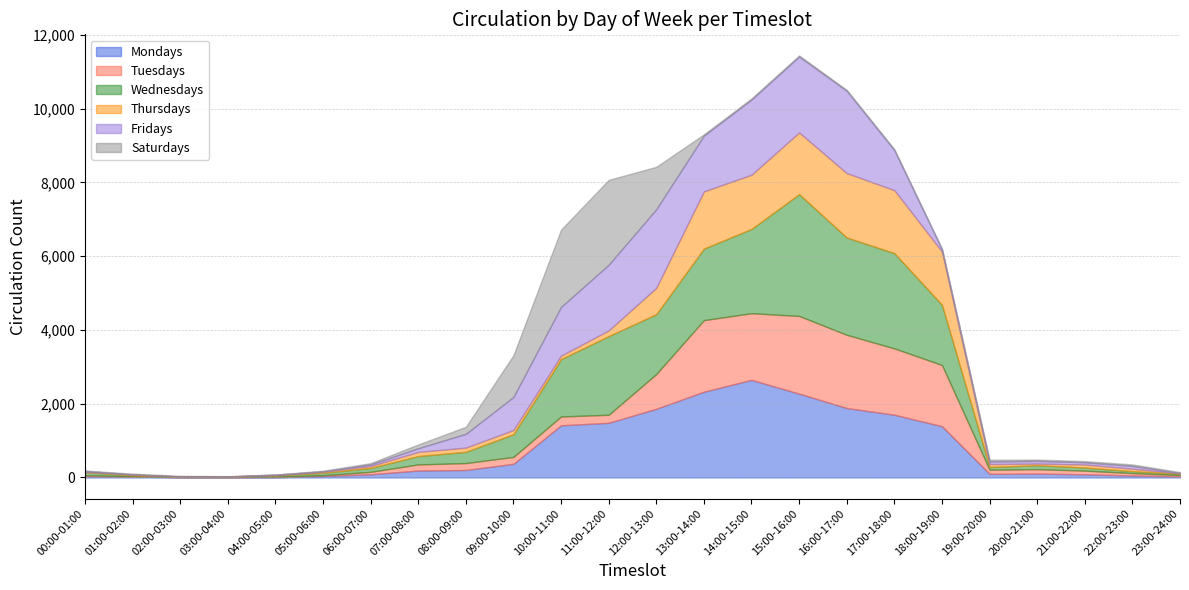

Which series changed the most between 06:00-07:00 and 23:00-24:00?

Wednesdays